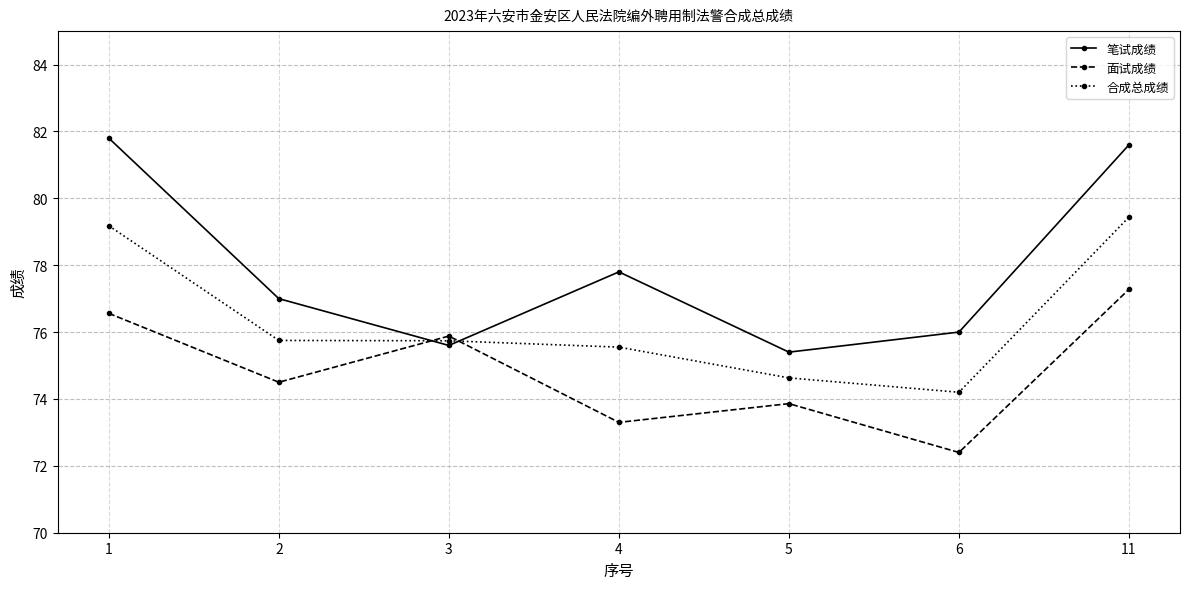

True or false: 面试成绩 has a value of 72.4 at 6.

True